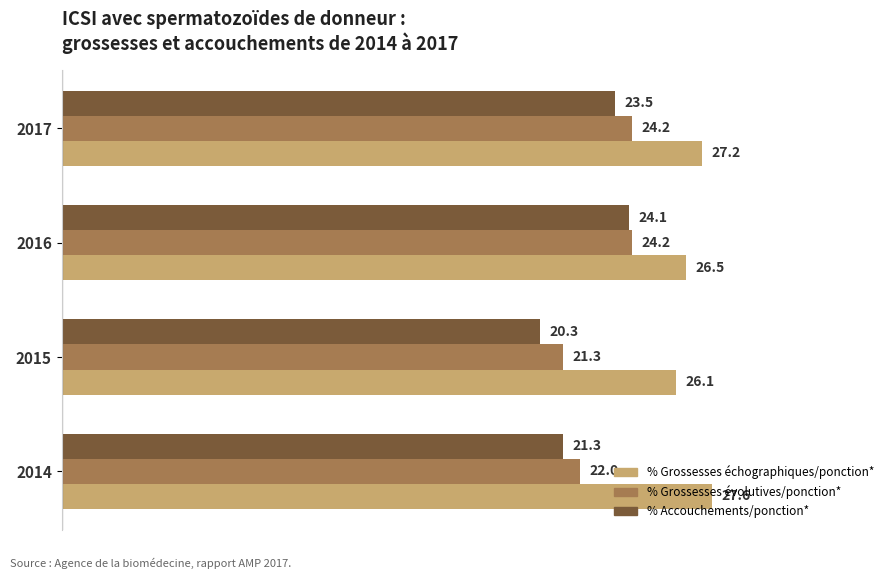

How many values in the % Accouchements/ponction* series are below 23?

2